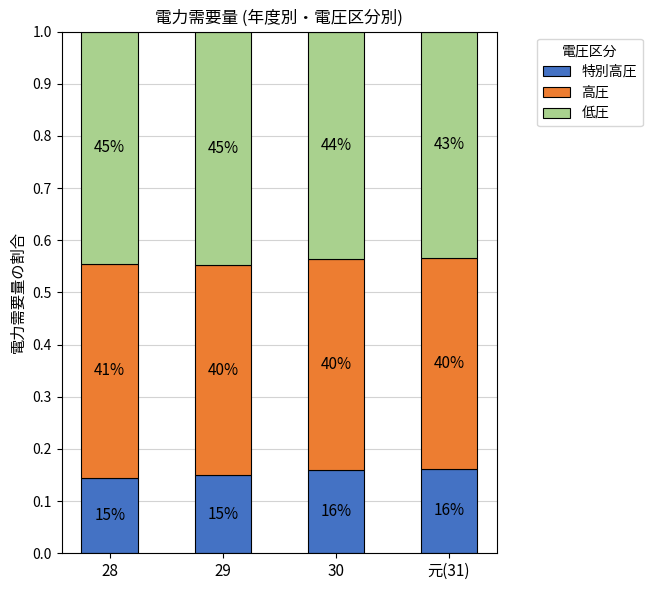

What are all the series names shown in the legend?

特別高圧, 高圧, 低圧